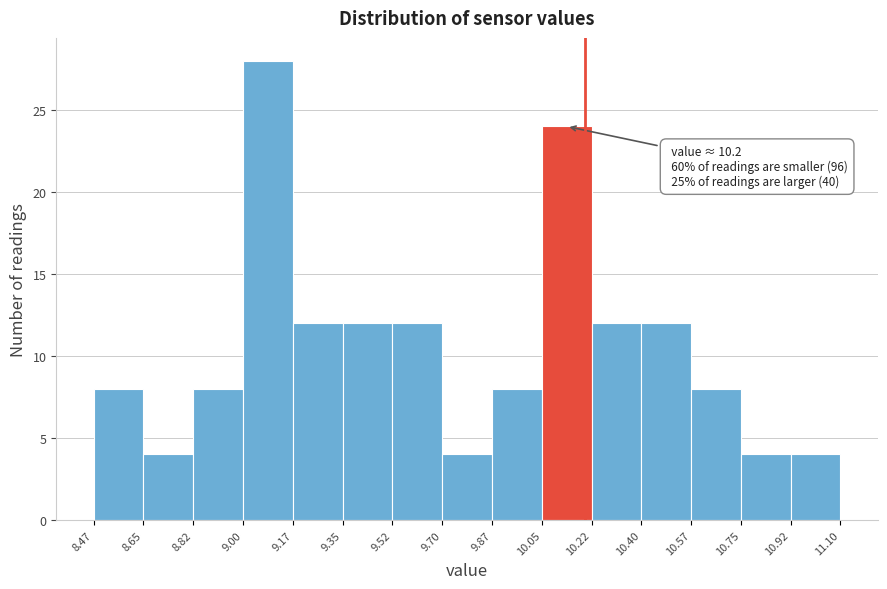

Which range on the x-axis has the tallest bar?

9.00 to 9.17